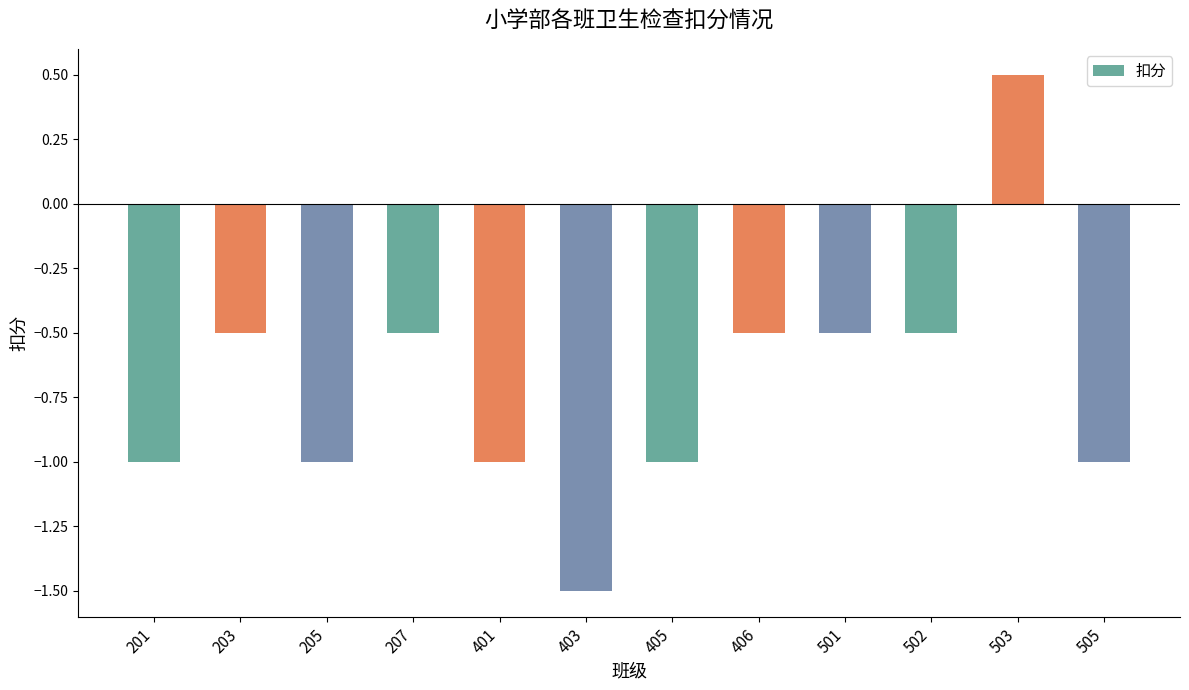

Reading left to right, list all the values displayed in this chart.

201=-1.0	203=-0.5	205=-1.0	207=-0.5	401=-1.0	403=-1.5	405=-1.0	406=-0.5	501=-0.5	502=-0.5	503=0.5	505=-1.0